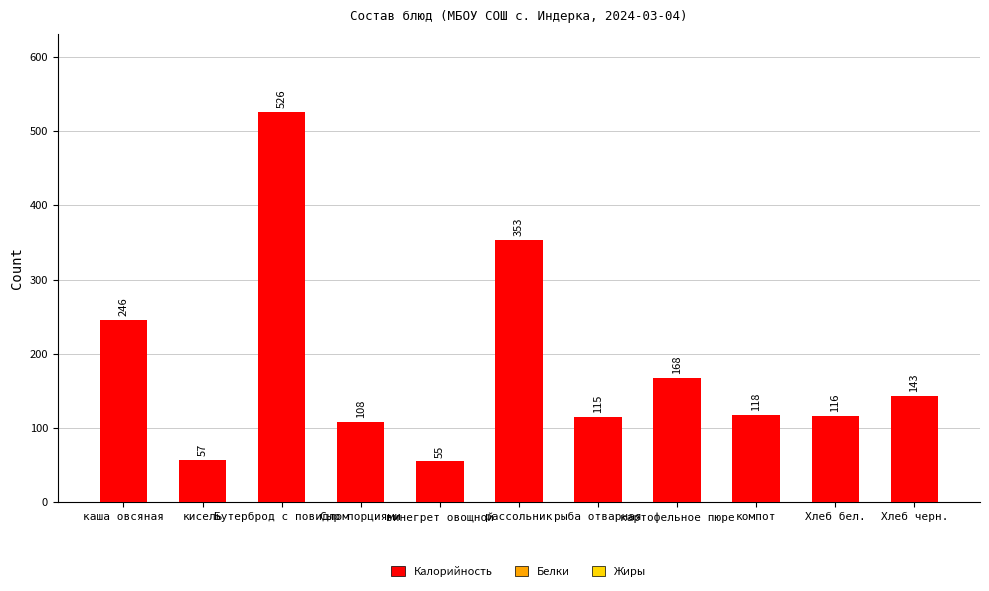

How many values are below 117?

5